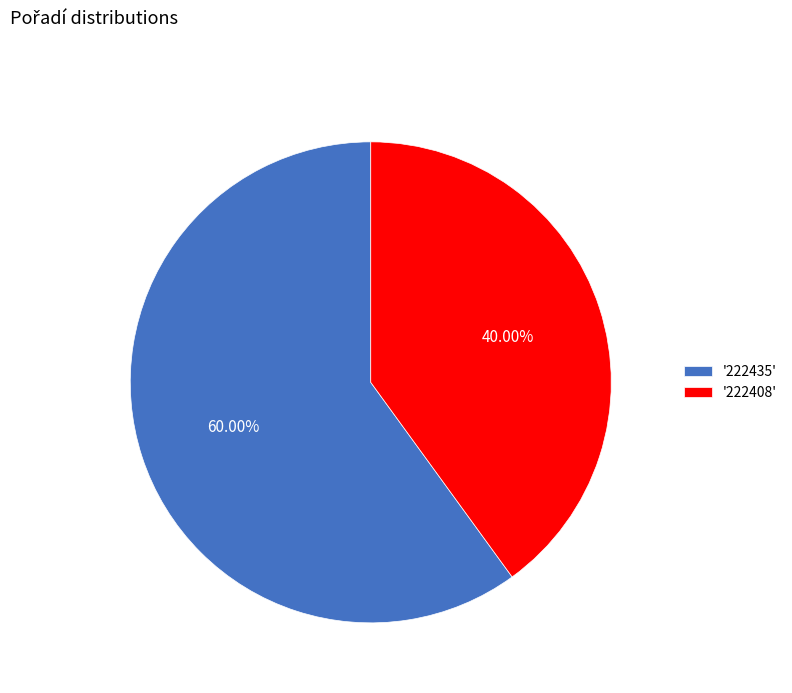

Which has a higher value, '222408' or '222435'?

'222435'